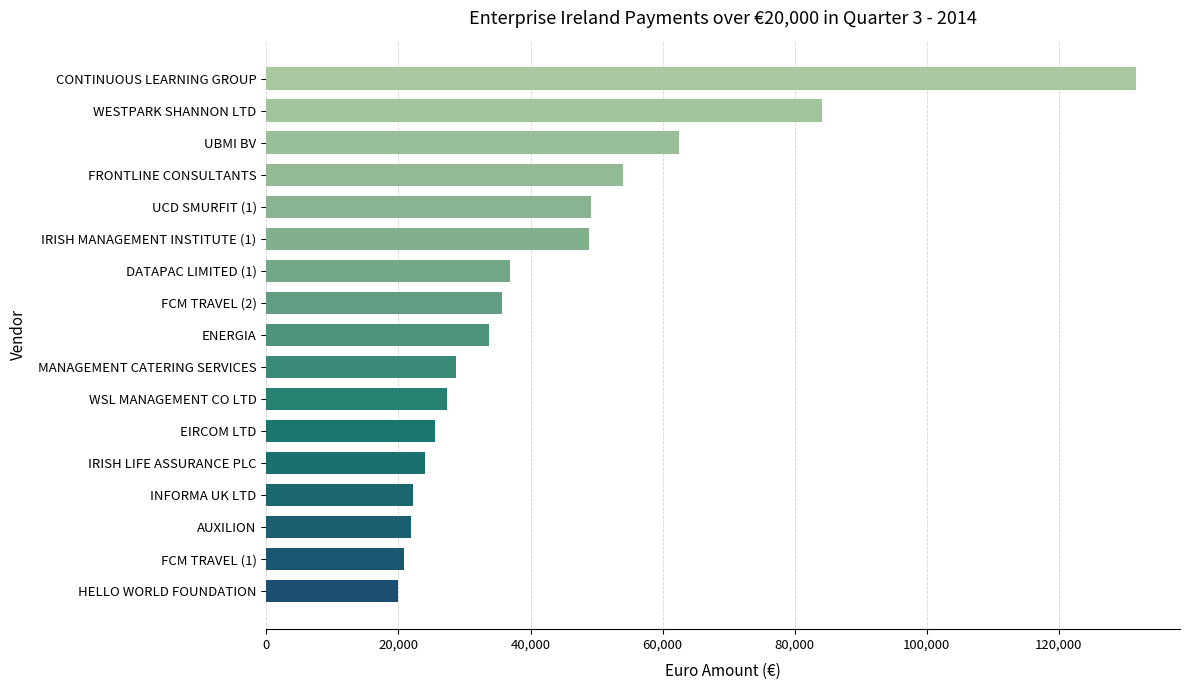

What is the average value?

42791.9